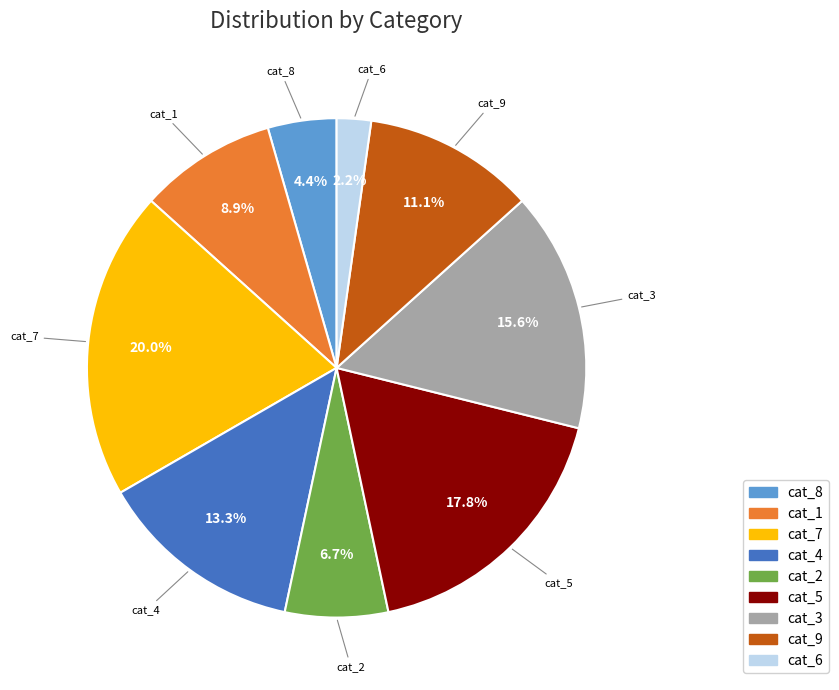

Is there a majority slice in this chart?

No